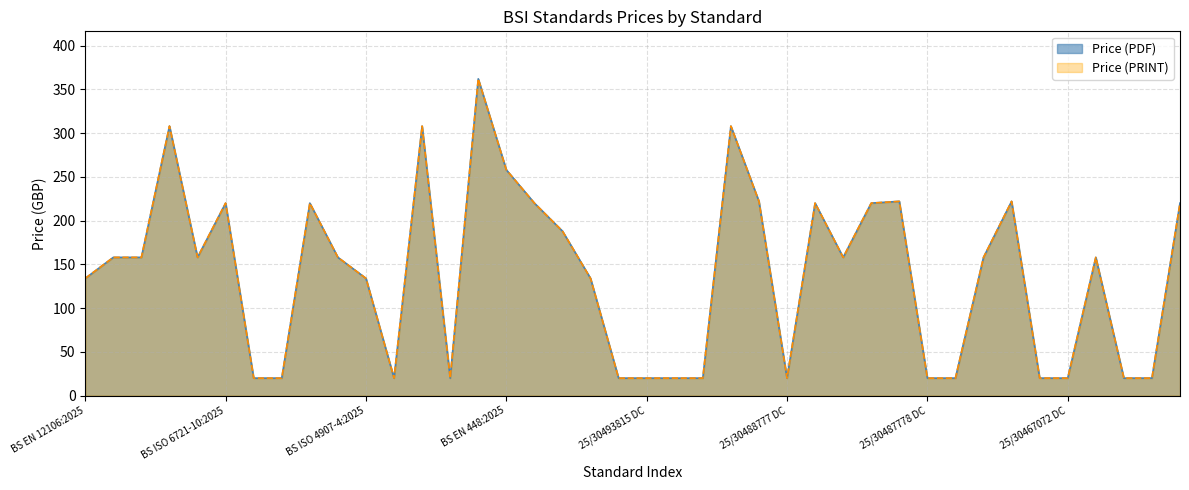

Reading left to right, extract all data points from this chart.

Price (PDF): 134	158	158	308	158	220	20	20	220	158	134	20	308	20	362	258	220	188	134	20	20	20	20	308	222	20	220	158	220	222	20	20	158	222	20	20	158	20	20	220
Price (PRINT): 134	158	158	308	158	220	20	20	220	158	134	20	308	20	362	258	220	188	134	20	20	20	20	308	222	20	220	158	220	222	20	20	158	222	20	20	158	20	20	220